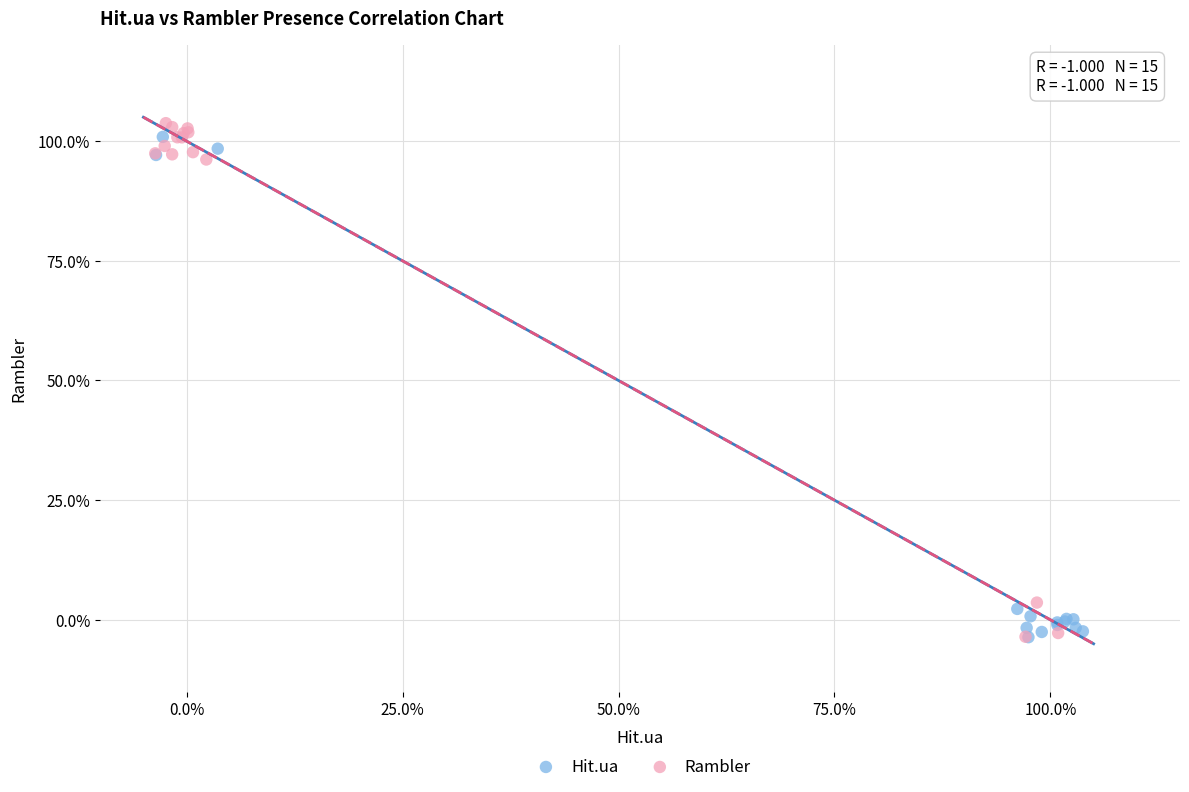

Which series contains the highest Y value?

Rambler